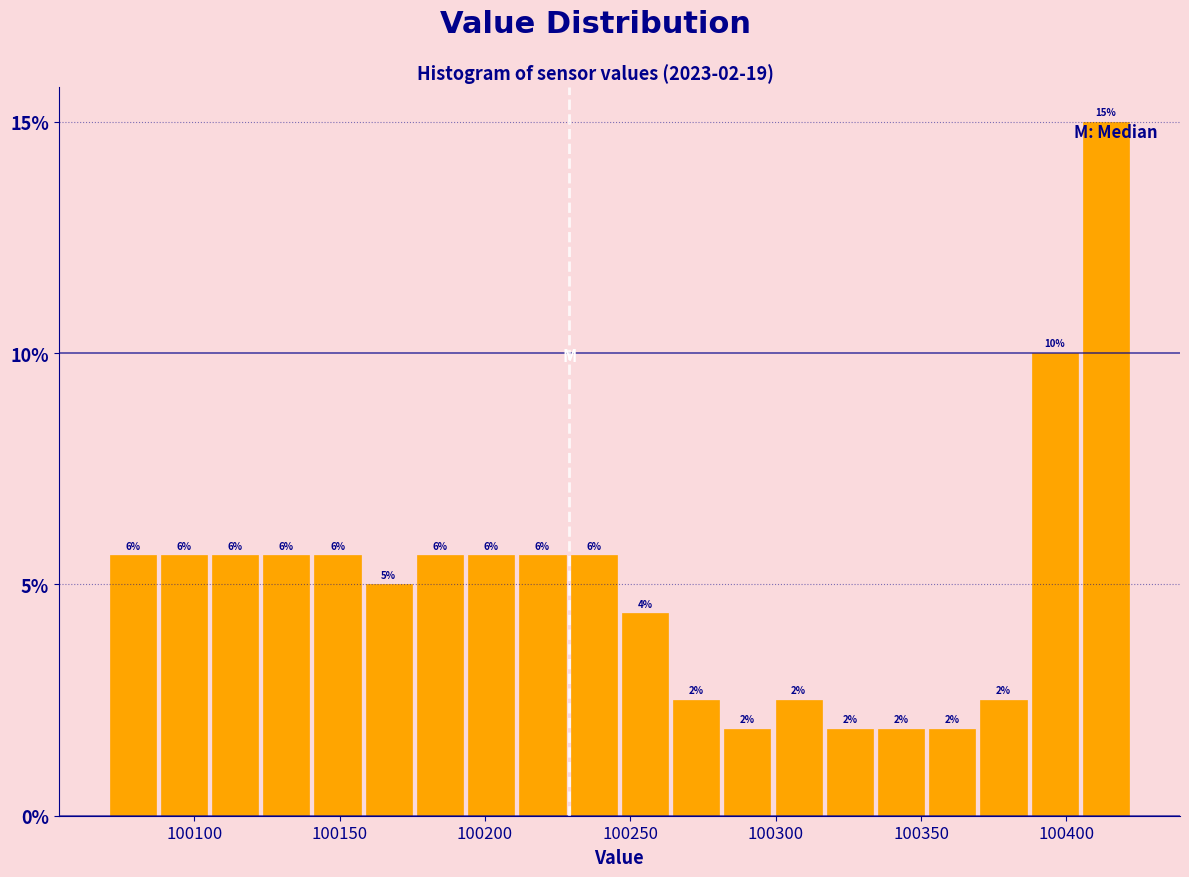

Around what value on the x-axis is the tallest bar? Give the approximate position of its centre, as read against the axis.

100415